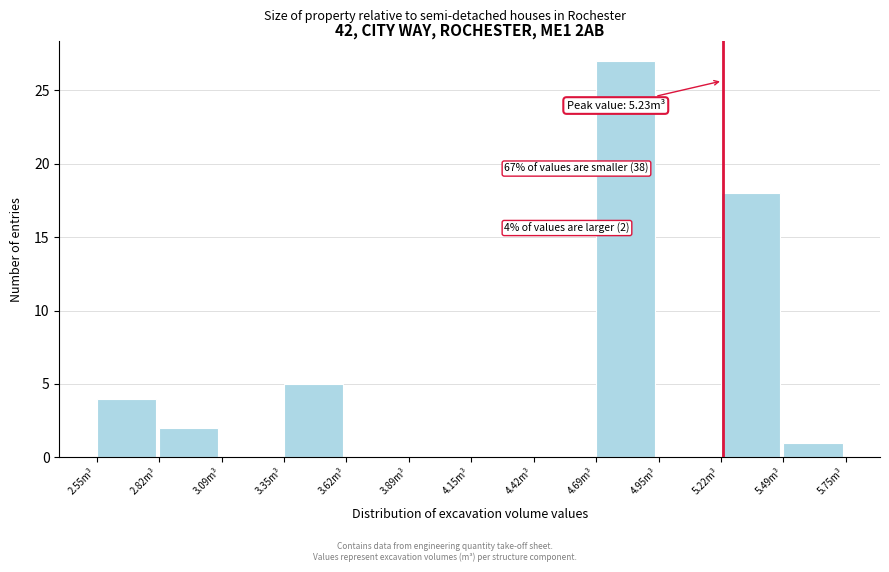

Which range on the x-axis has the tallest bar?

4.70 to 4.95